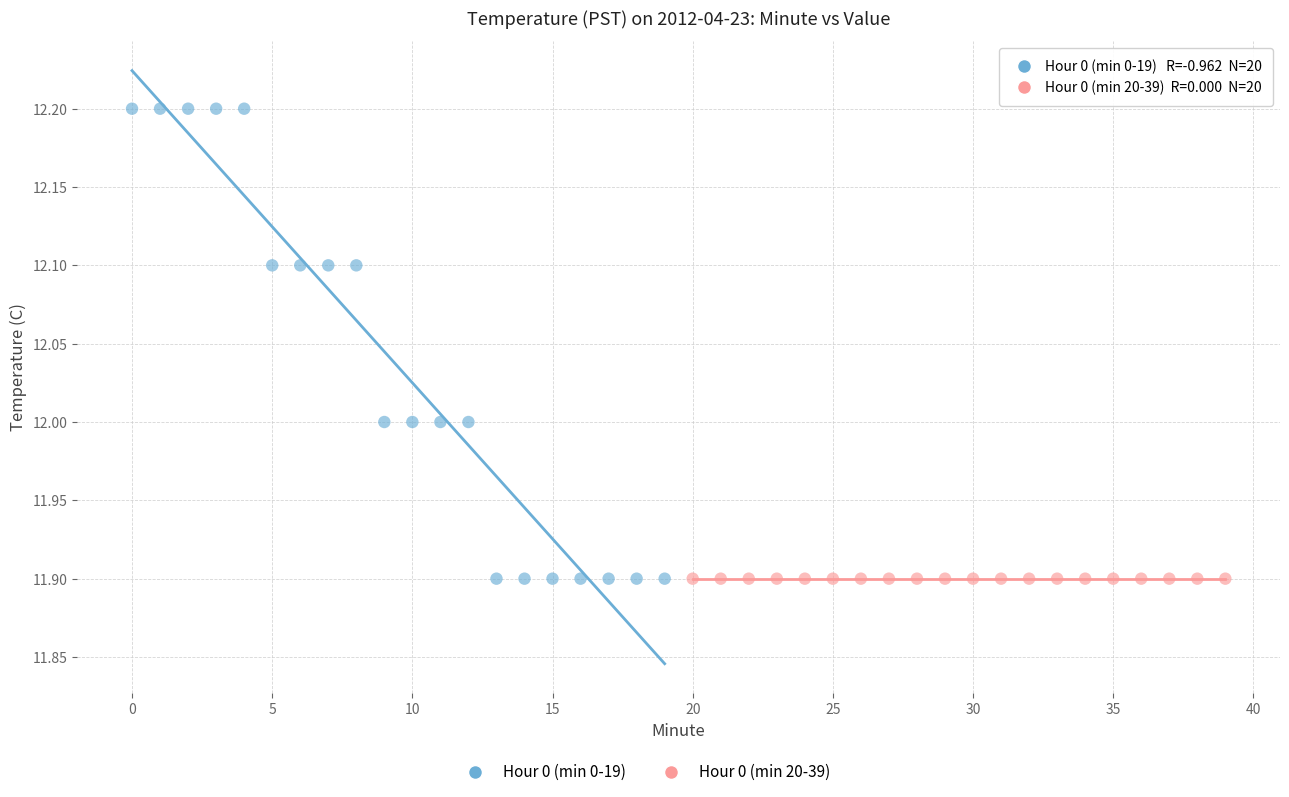

Which series contains the highest Y value?

Hour 0 (min 0-19)